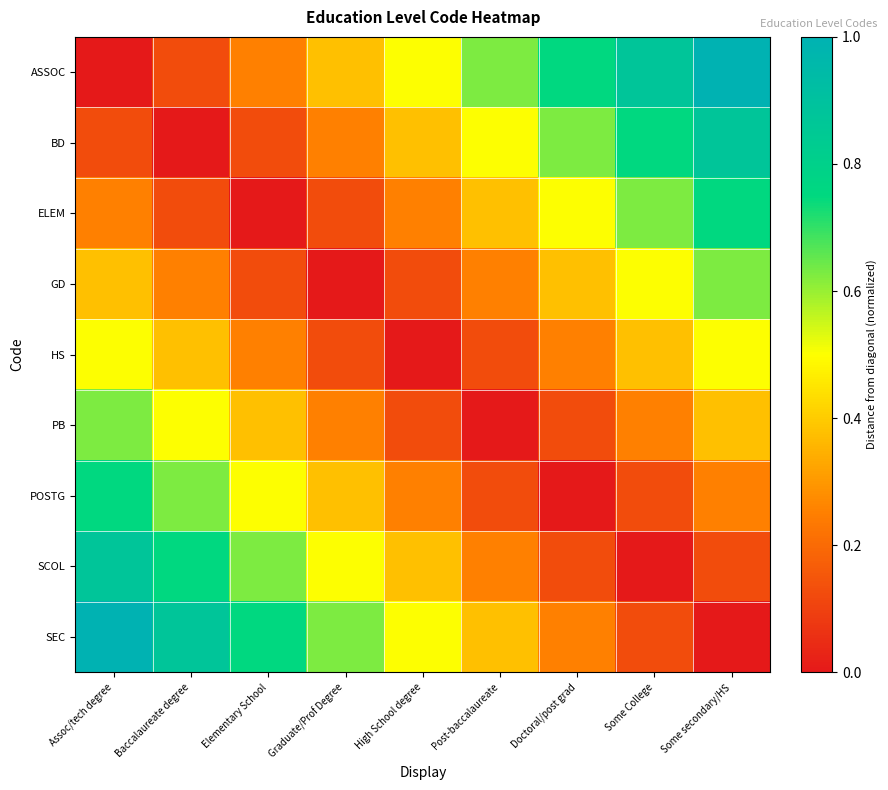

Reading left to right, what are all the values shown in this chart?

ASSOC: Assoc/tech degree=0.0	Baccalaureate degree=0.1	Elementary School=0.2	Graduate/Prof Degree=0.4	High School degree=0.5	Post-baccalaureate=0.6	Doctoral/post grad=0.8	Some College=0.9	Some secondary/HS=1.0
BD: Assoc/tech degree=0.1	Baccalaureate degree=0.0	Elementary School=0.1	Graduate/Prof Degree=0.2	High School degree=0.4	Post-baccalaureate=0.5	Doctoral/post grad=0.6	Some College=0.8	Some secondary/HS=0.9
ELEM: Assoc/tech degree=0.2	Baccalaureate degree=0.1	Elementary School=0.0	Graduate/Prof Degree=0.1	High School degree=0.2	Post-baccalaureate=0.4	Doctoral/post grad=0.5	Some College=0.6	Some secondary/HS=0.8
GD: Assoc/tech degree=0.4	Baccalaureate degree=0.2	Elementary School=0.1	Graduate/Prof Degree=0.0	High School degree=0.1	Post-baccalaureate=0.2	Doctoral/post grad=0.4	Some College=0.5	Some secondary/HS=0.6
HS: Assoc/tech degree=0.5	Baccalaureate degree=0.4	Elementary School=0.2	Graduate/Prof Degree=0.1	High School degree=0.0	Post-baccalaureate=0.1	Doctoral/post grad=0.2	Some College=0.4	Some secondary/HS=0.5
PB: Assoc/tech degree=0.6	Baccalaureate degree=0.5	Elementary School=0.4	Graduate/Prof Degree=0.2	High School degree=0.1	Post-baccalaureate=0.0	Doctoral/post grad=0.1	Some College=0.2	Some secondary/HS=0.4
POSTG: Assoc/tech degree=0.8	Baccalaureate degree=0.6	Elementary School=0.5	Graduate/Prof Degree=0.4	High School degree=0.2	Post-baccalaureate=0.1	Doctoral/post grad=0.0	Some College=0.1	Some secondary/HS=0.2
SCOL: Assoc/tech degree=0.9	Baccalaureate degree=0.8	Elementary School=0.6	Graduate/Prof Degree=0.5	High School degree=0.4	Post-baccalaureate=0.2	Doctoral/post grad=0.1	Some College=0.0	Some secondary/HS=0.1
SEC: Assoc/tech degree=1.0	Baccalaureate degree=0.9	Elementary School=0.8	Graduate/Prof Degree=0.6	High School degree=0.5	Post-baccalaureate=0.4	Doctoral/post grad=0.2	Some College=0.1	Some secondary/HS=0.0